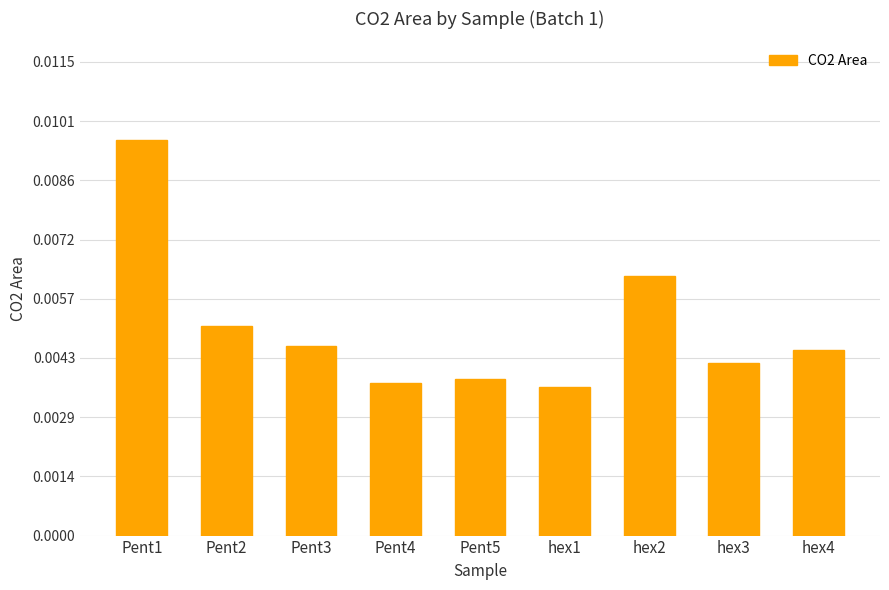

What is the label of the 5th bar from the right?

Pent5